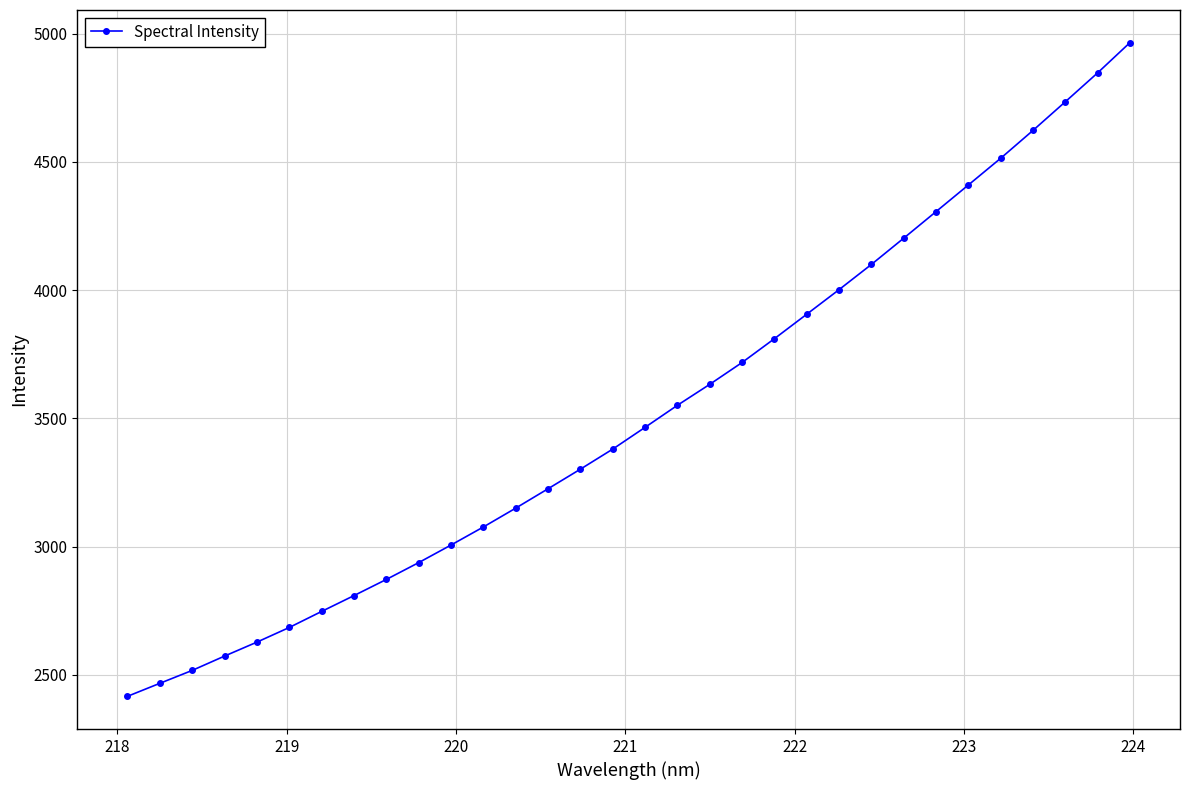

Does the chart display data point markers on the line(s)?

Yes